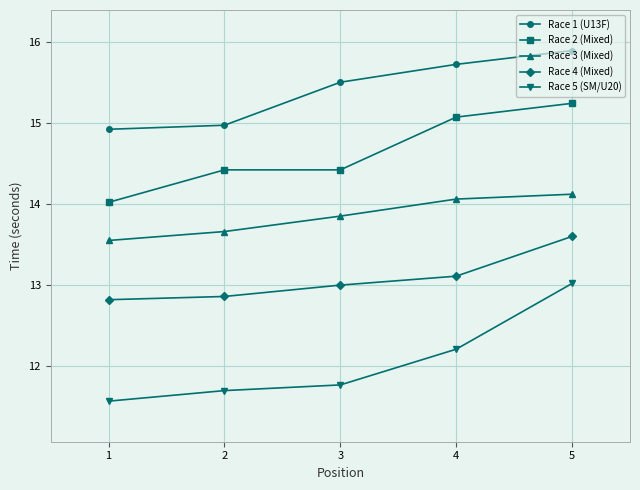

What is the maximum value for Race 1 (U13F)?

15.9